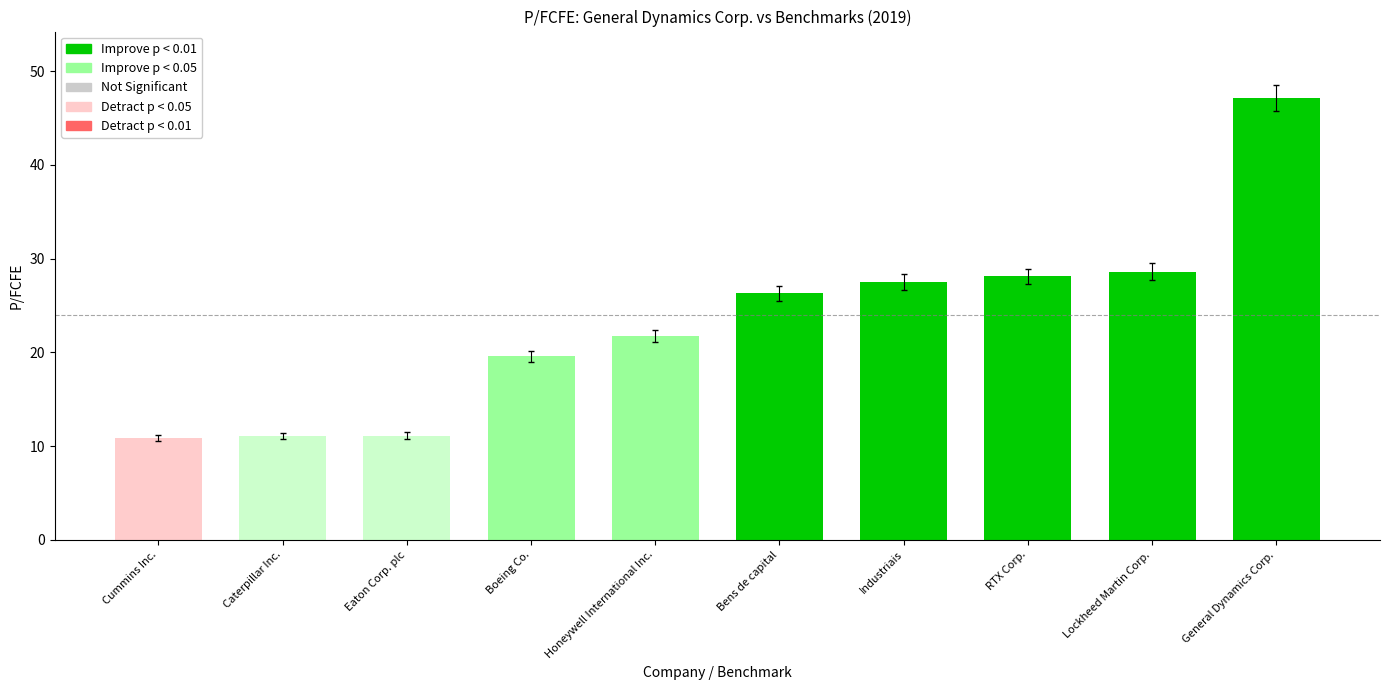

What is the label of the 10th bar from the left?

General Dynamics Corp.